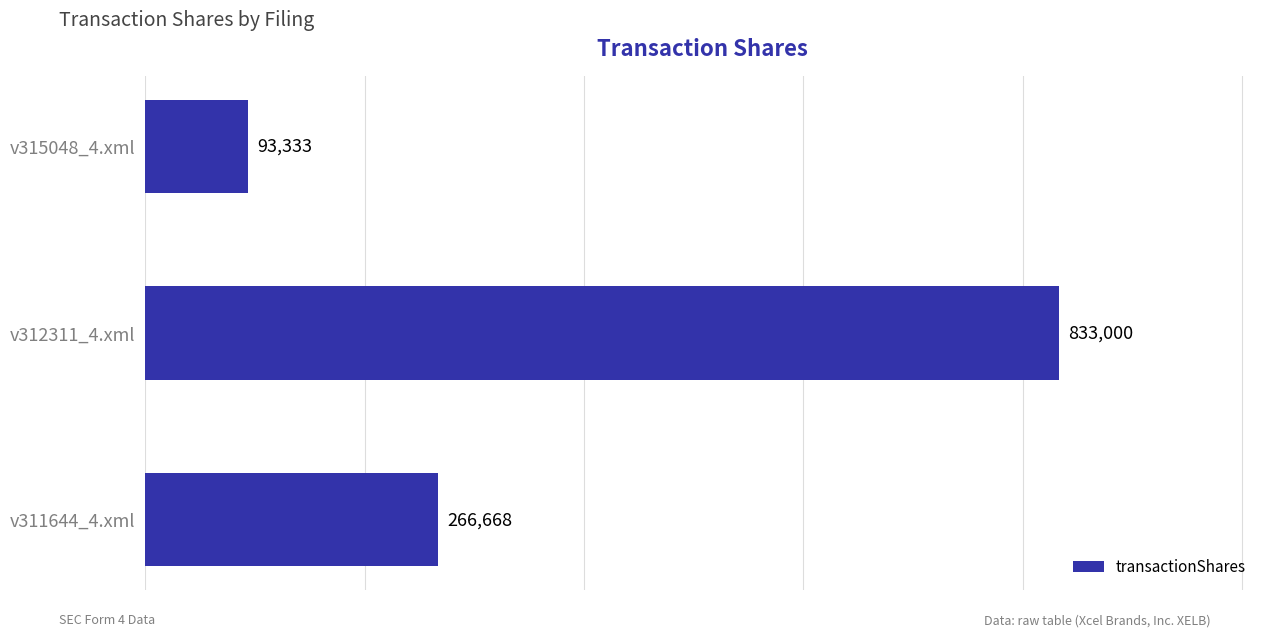

Approximately how many times larger is the value at v315048_4.xml compared to v311644_4.xml?

0.3